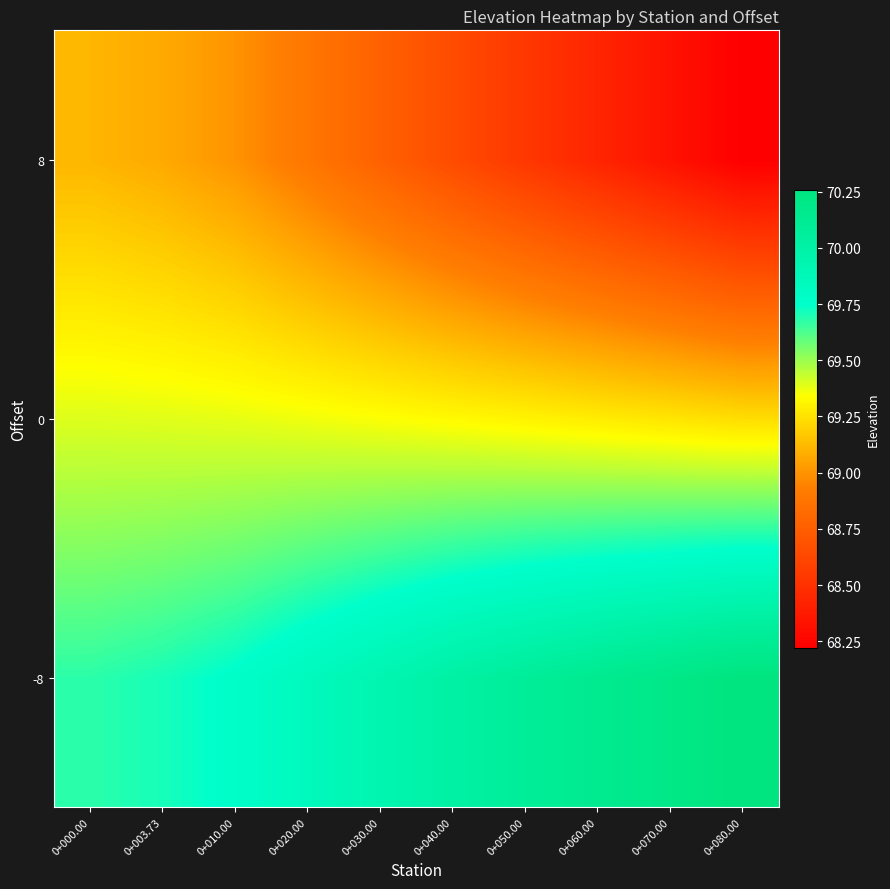

At which category is the sum across all series the highest?

0+000.00